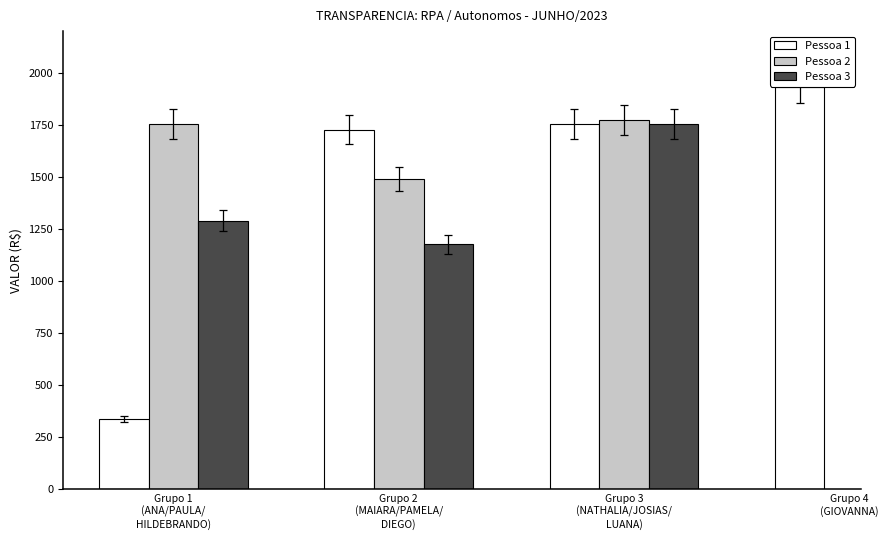

What is the sum of all values?

14990.2